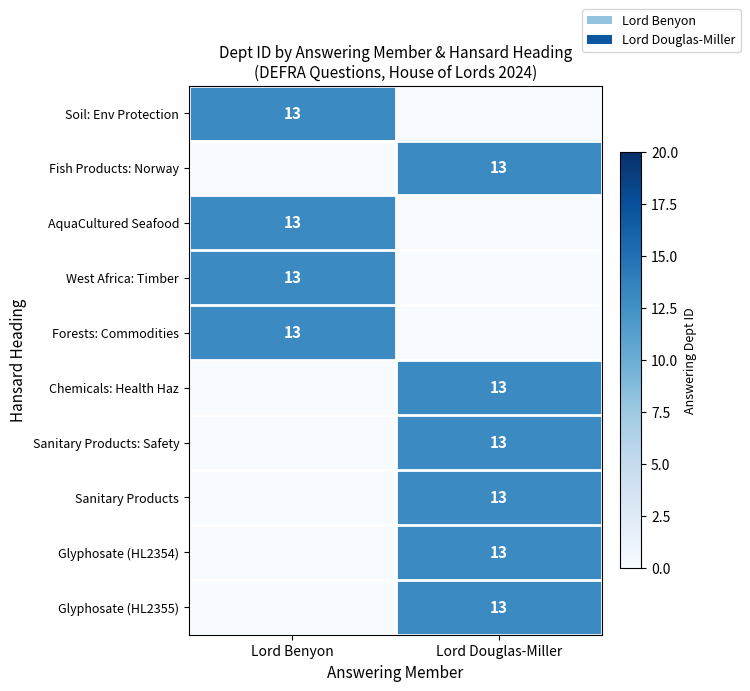

True or false: West Africa: Timber has a value of 13 at Lord Benyon.

True